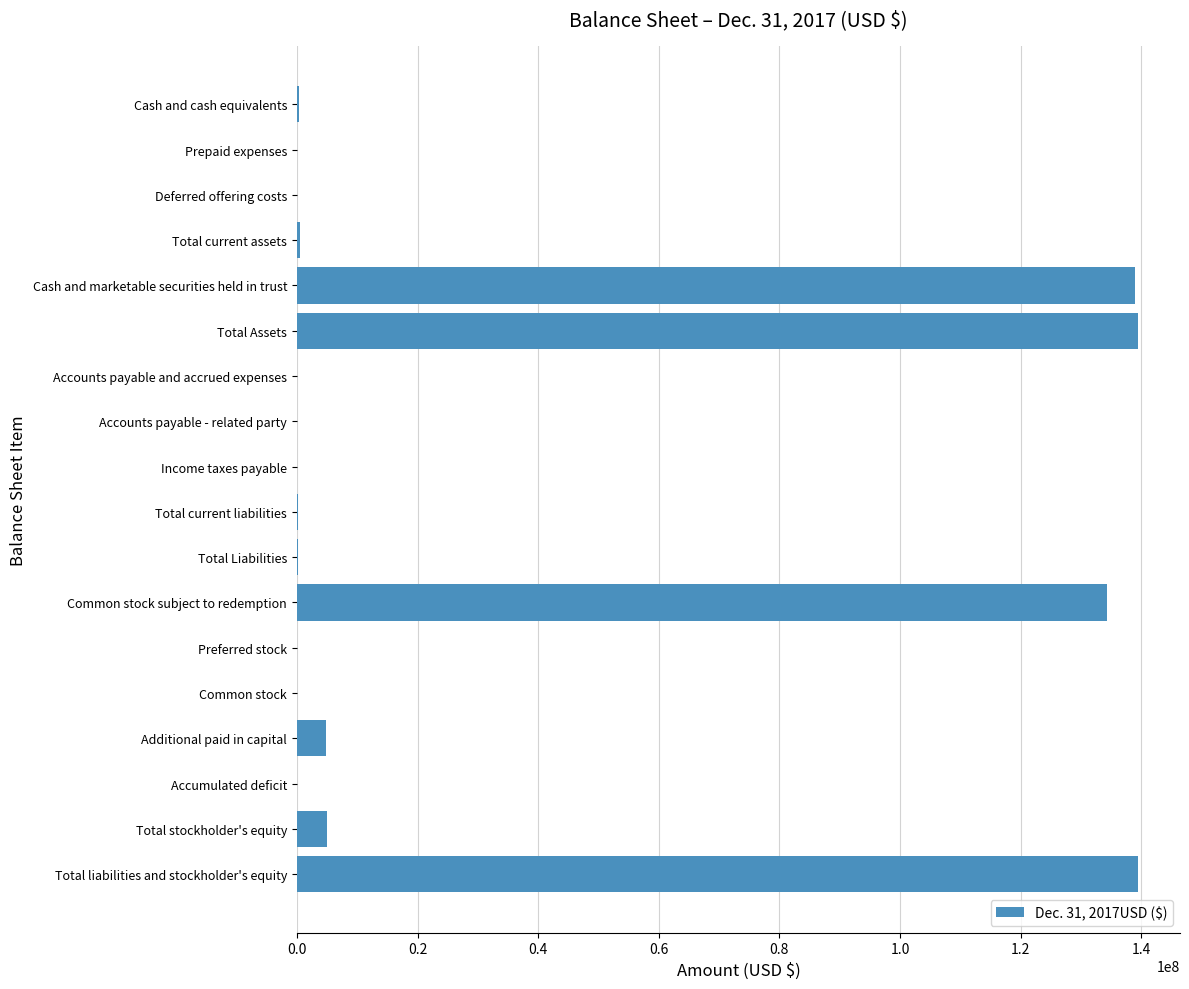

True or false: the data shows 33542463 at Total liabilities and stockholder's equity.

False